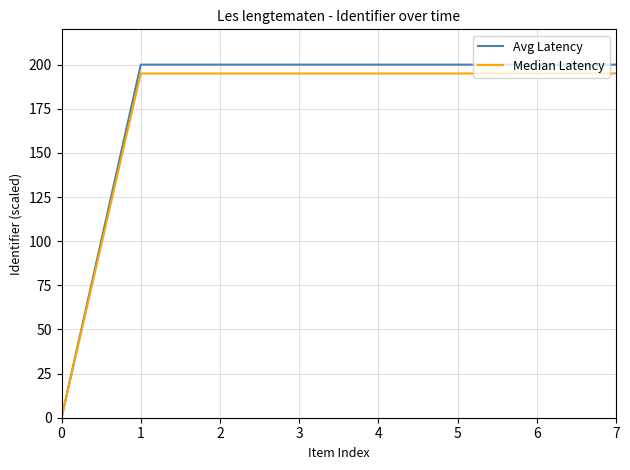

Does the chart display data point markers on the line(s)?

No